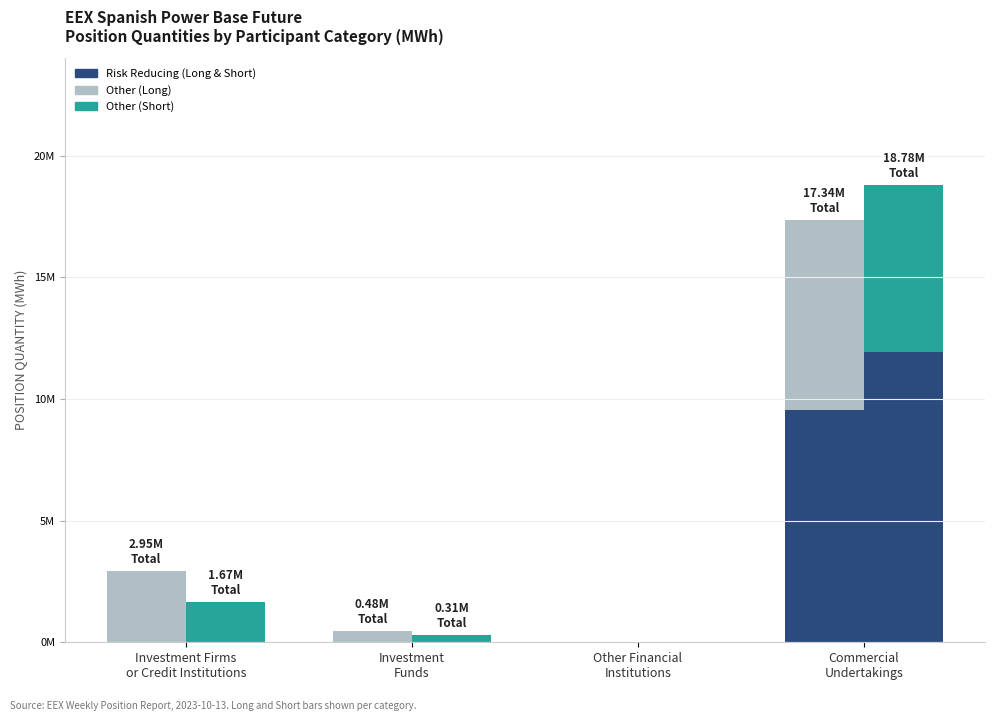

How many positive values does the Risk Reducing (Short) series have?

1